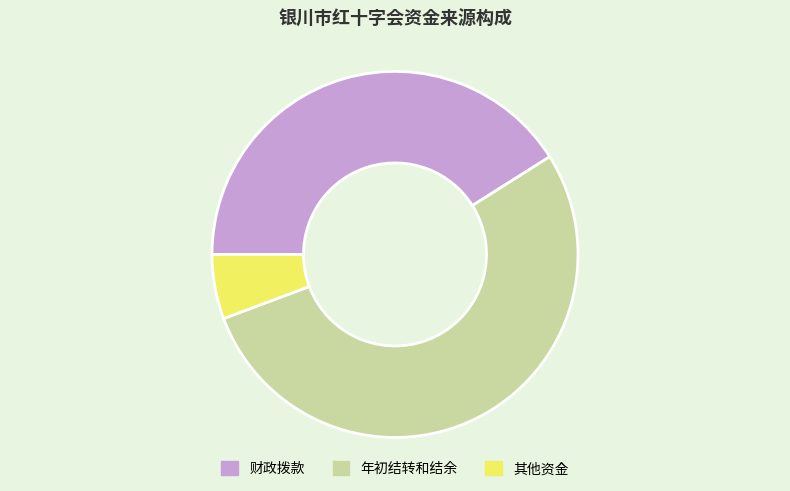

How many segments does this pie chart have?

3